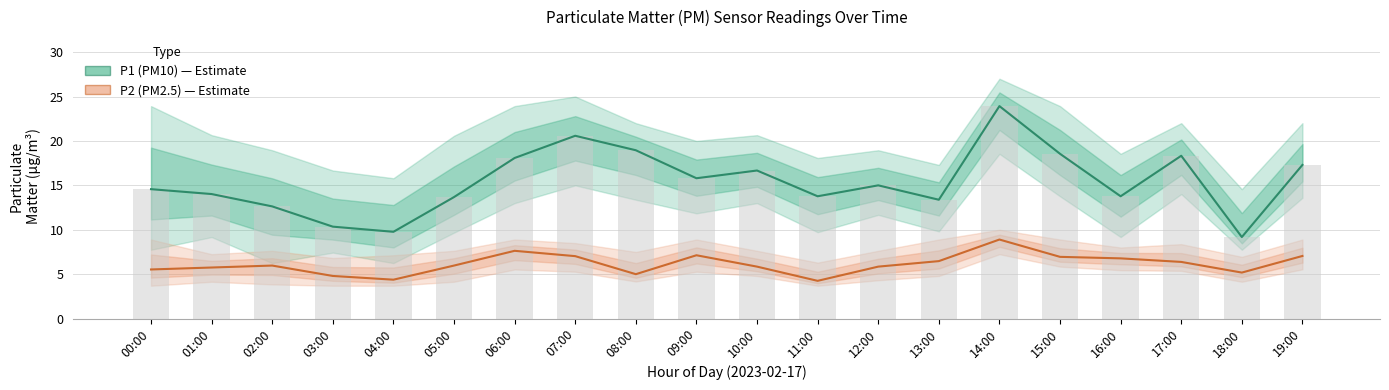

What is the label of the 14th bar from the left?

13:00